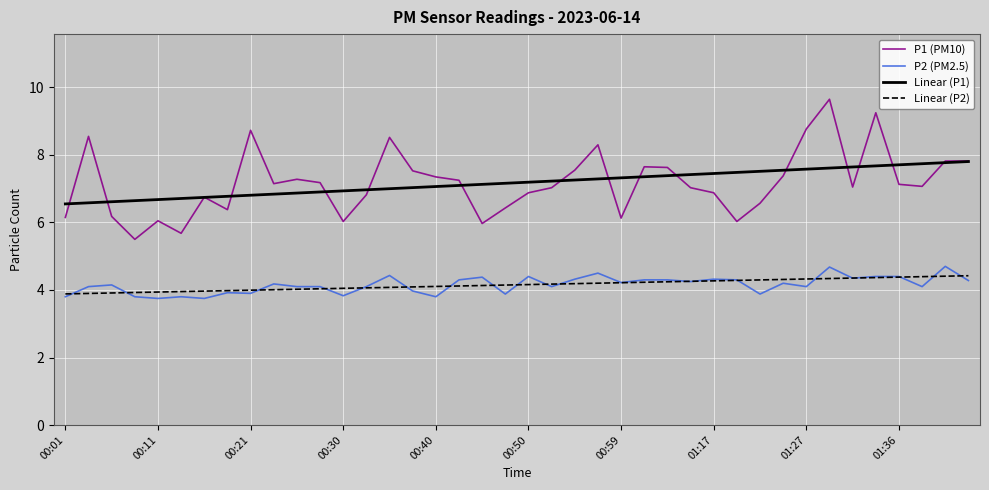

True or false: P1 (PM10) and P2 (PM2.5) intersect in this chart.

False